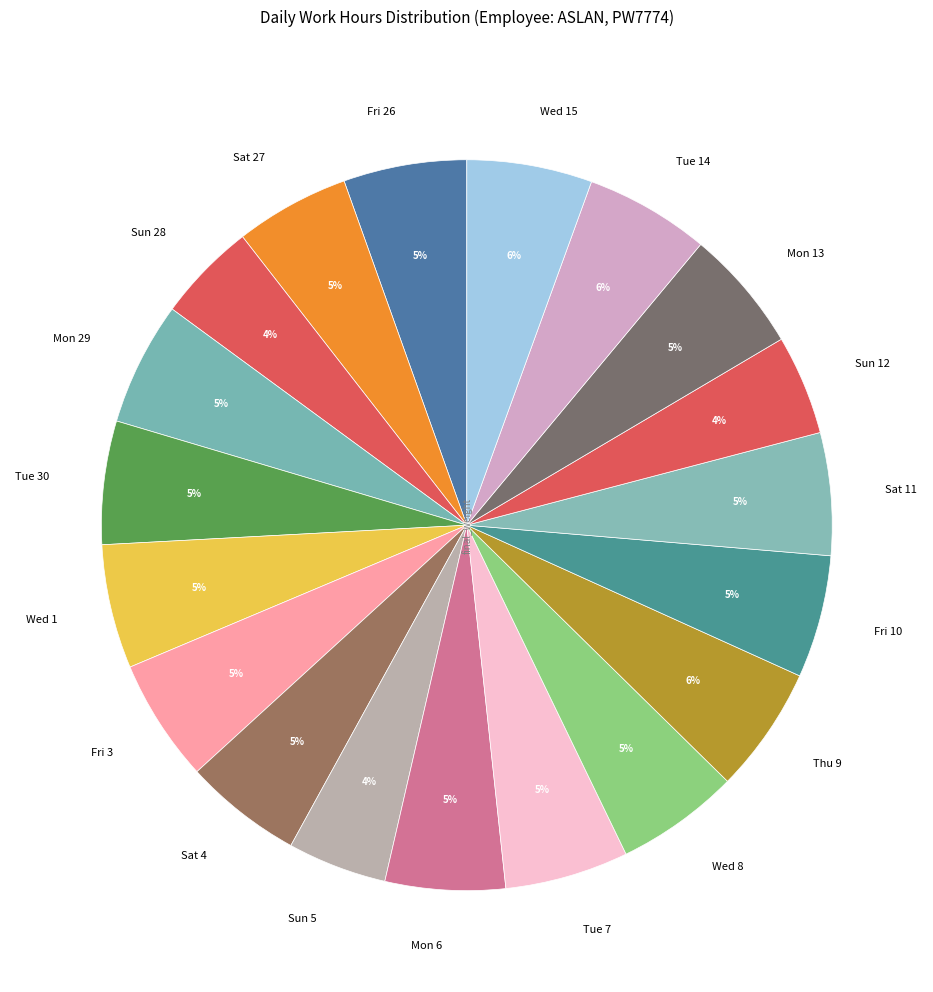

Count the number of slices in the pie.

19